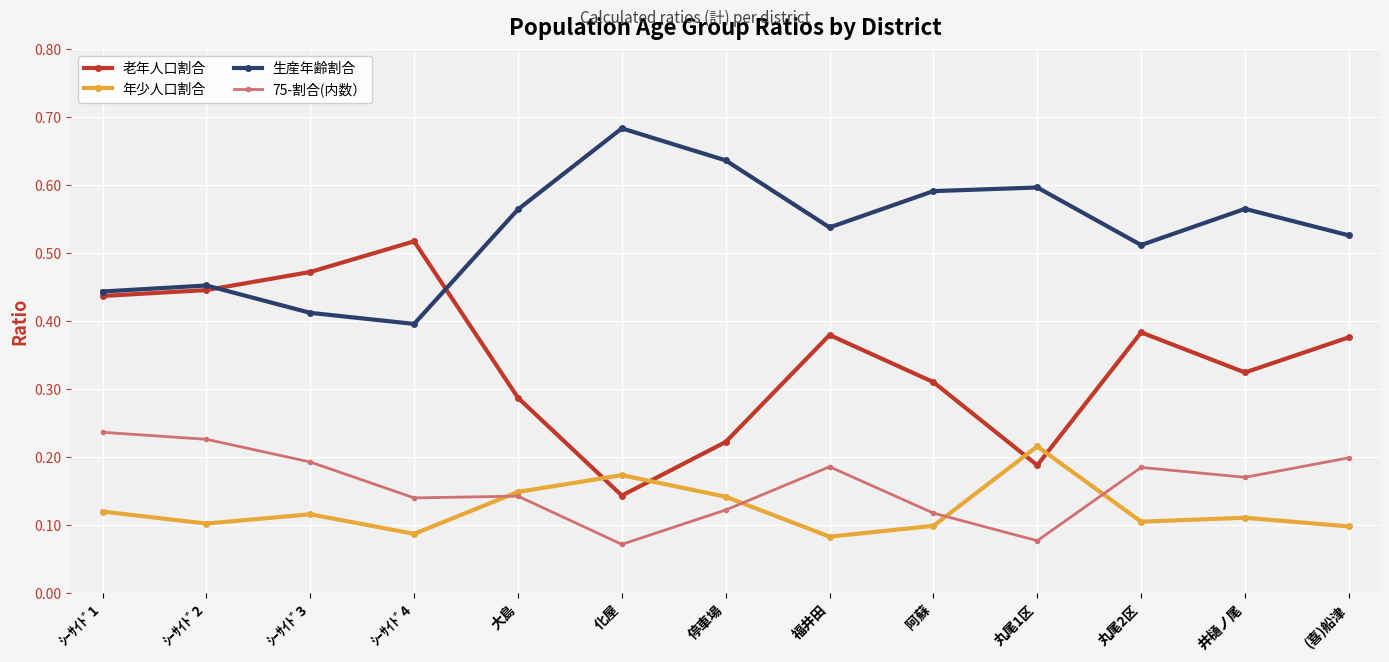

At which label is 老年人口割合 closest to 0?

化屋